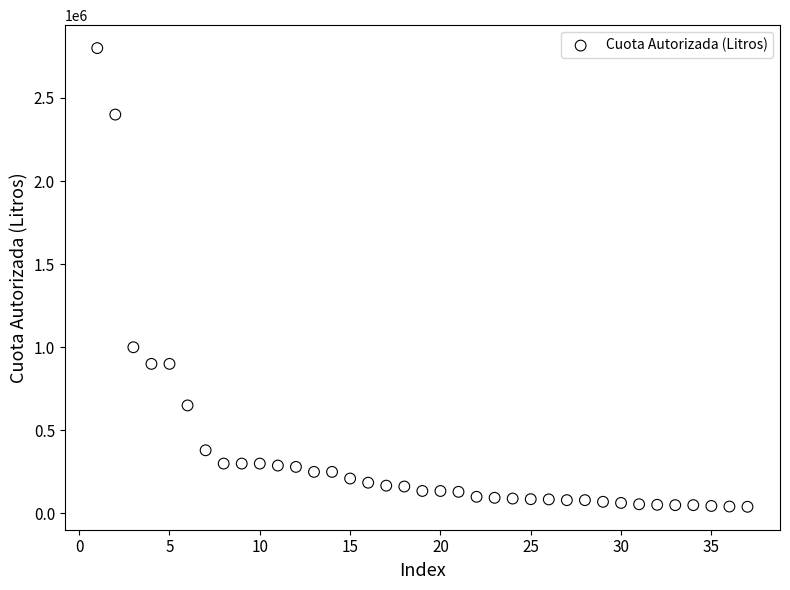

What Y value in the scatter plot is closest to 1420000?

1000000.0